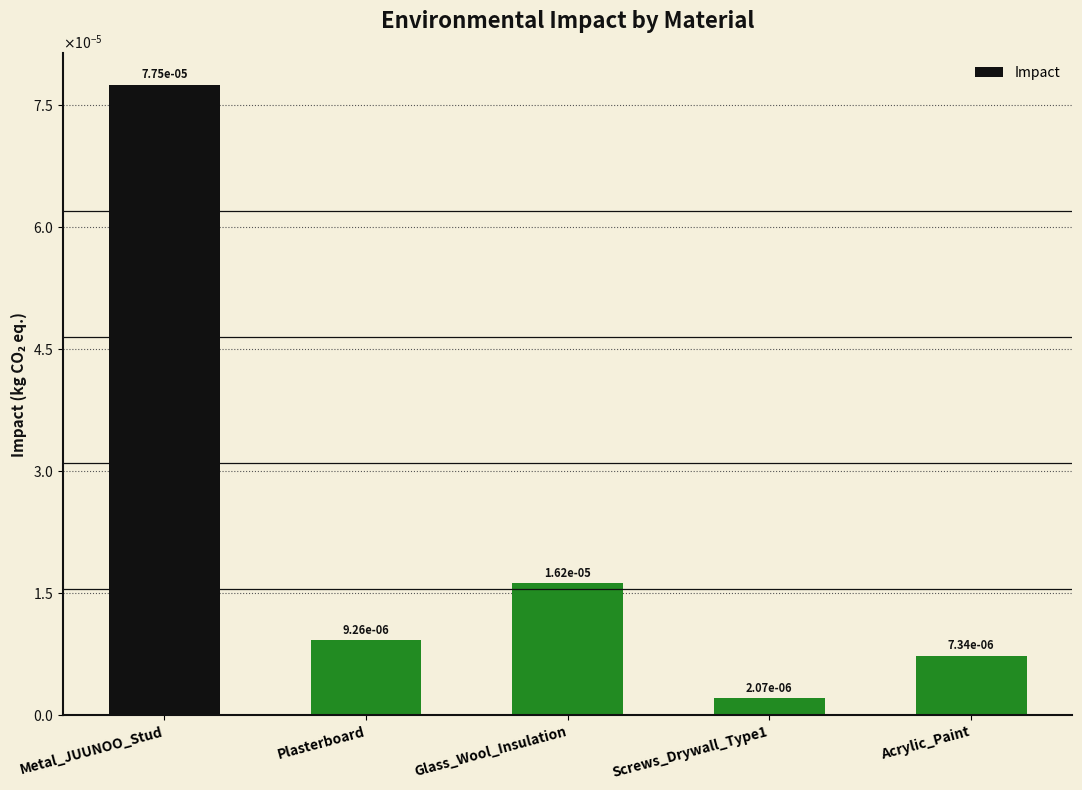

Reading left to right, list all the values displayed in this chart.

Metal_JUUNOO_Stud=0.0	Plasterboard=0.0	Glass_Wool_Insulation=0.0	Screws_Drywall_Type1=0.0	Acrylic_Paint=0.0